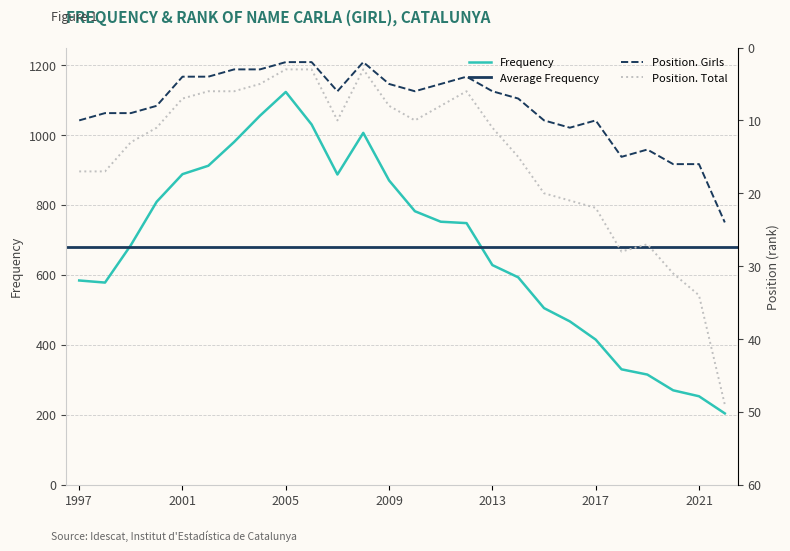

In Frequency, how many points are higher than both neighbors (excluding endpoints)?

2